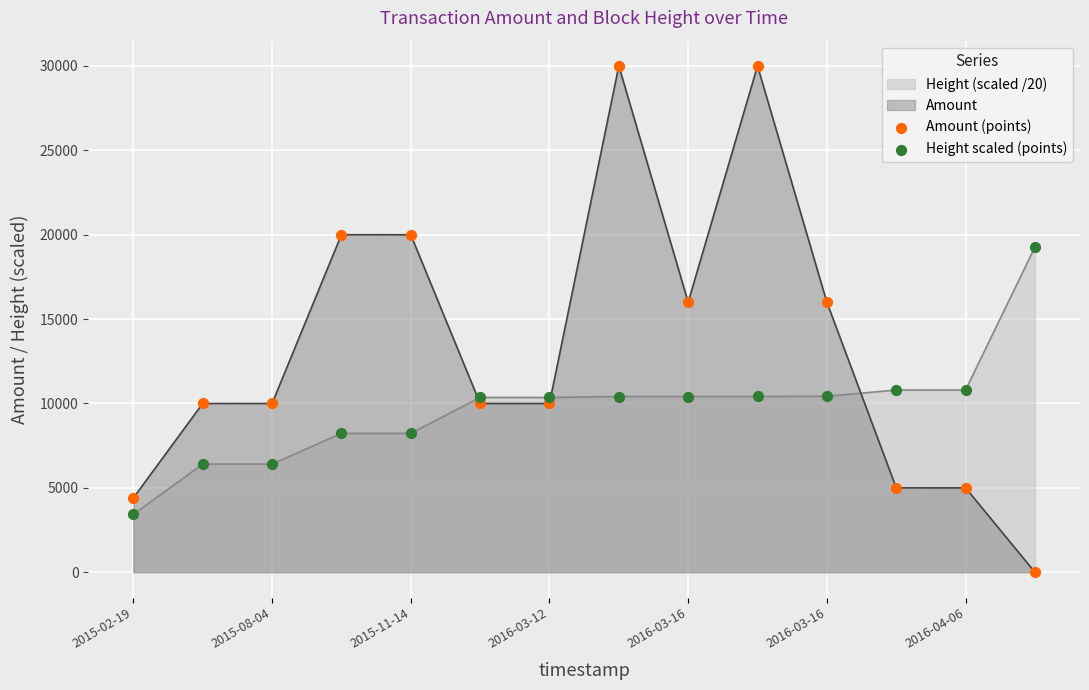

How many lines are shown in the chart?

2